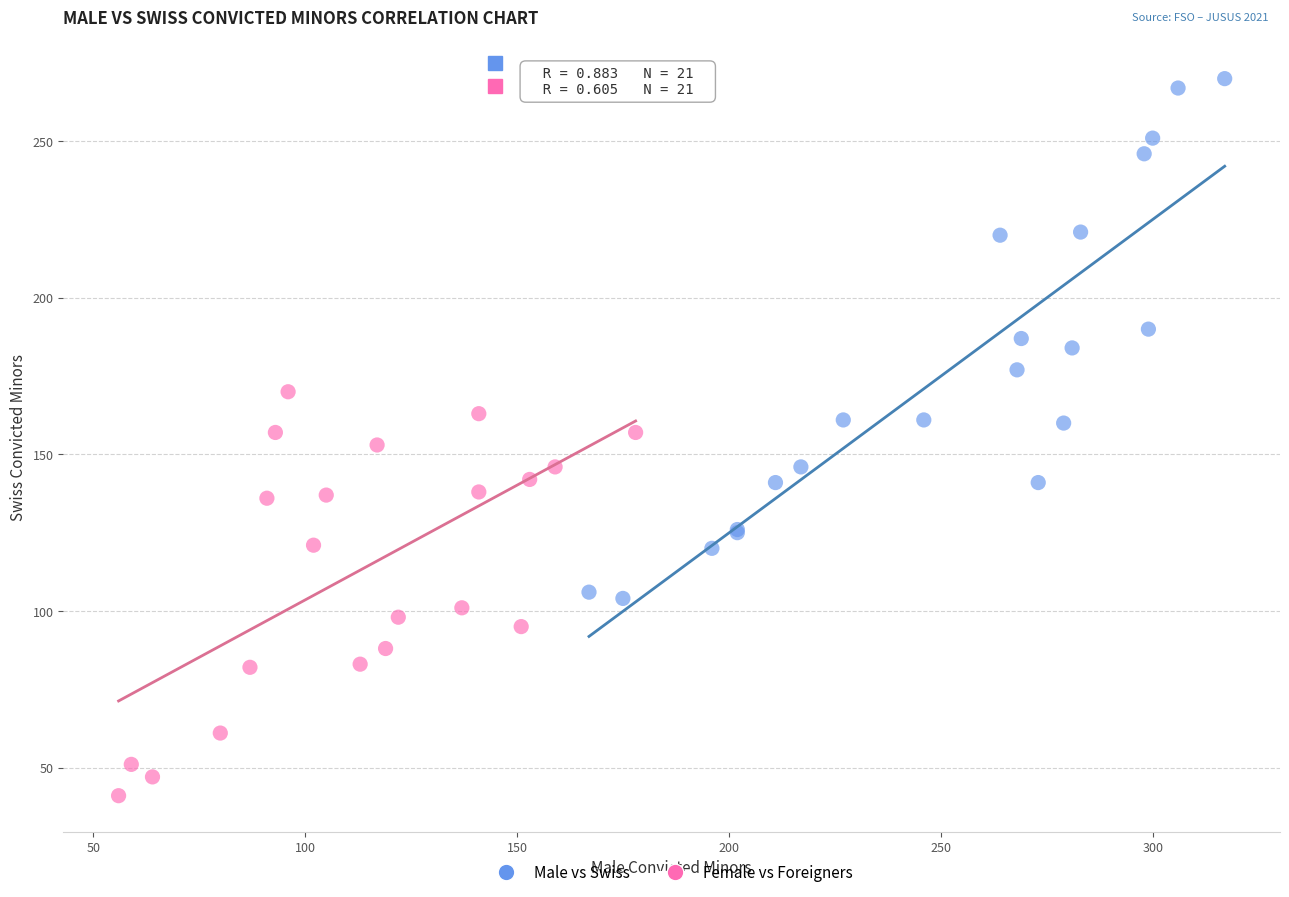

Which series contains the lowest Y value?

Female vs Foreigners